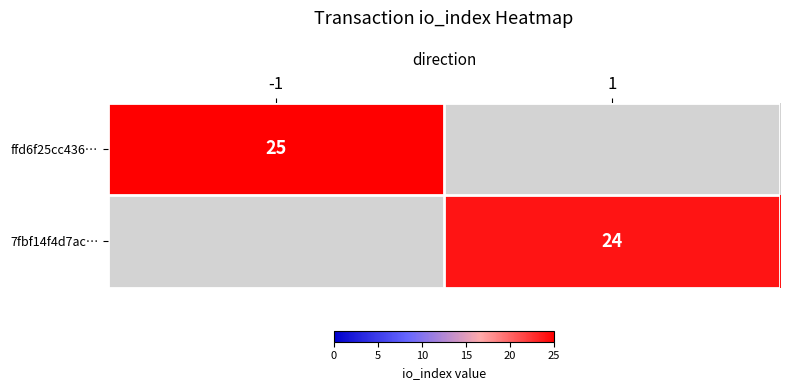

The 7fbf14f4d7ac… series shows 24 at 1. True or false?

True